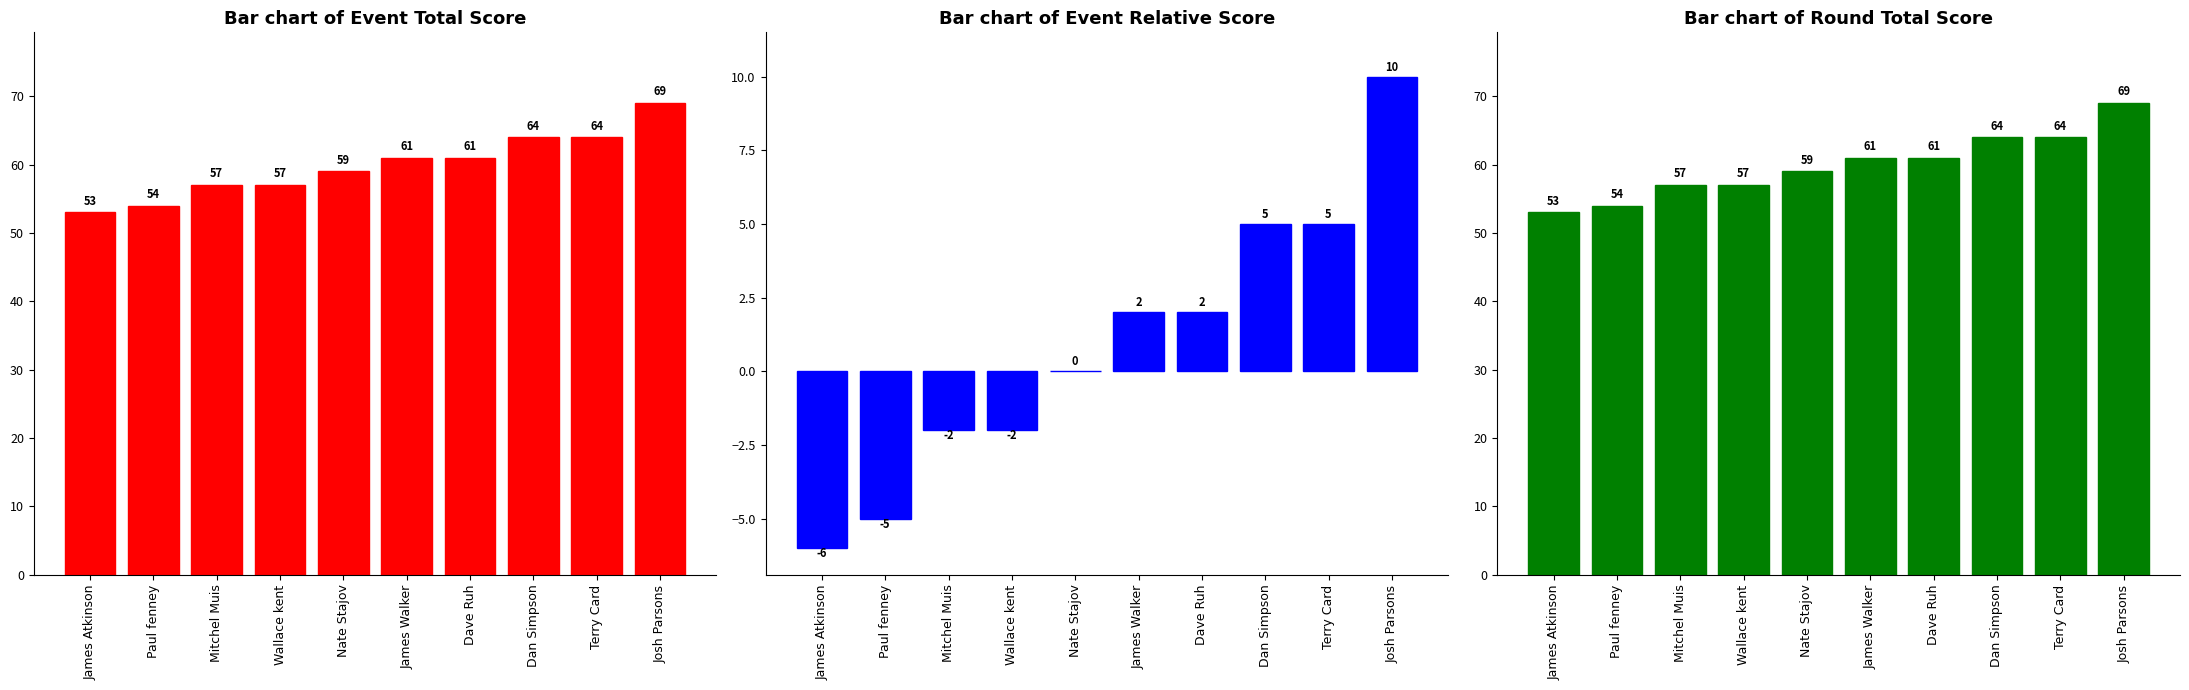

True or false: Bar chart of Round Total Score has a value of 77 at Nate Stajov.

False